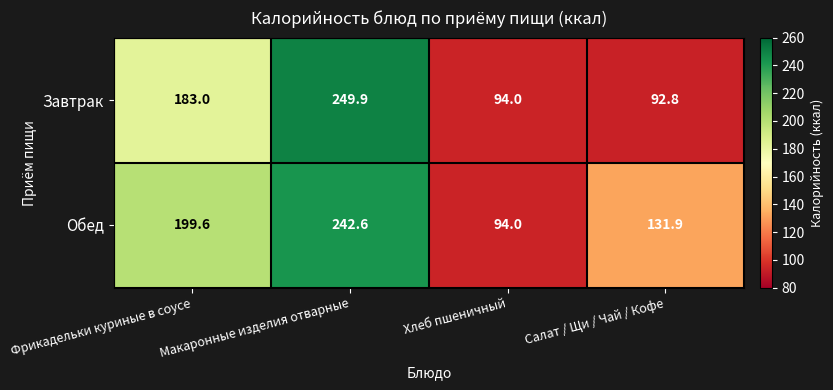

Which series changed the most between Фрикадельки куриные в соусе and Хлеб пшеничный?

Обед